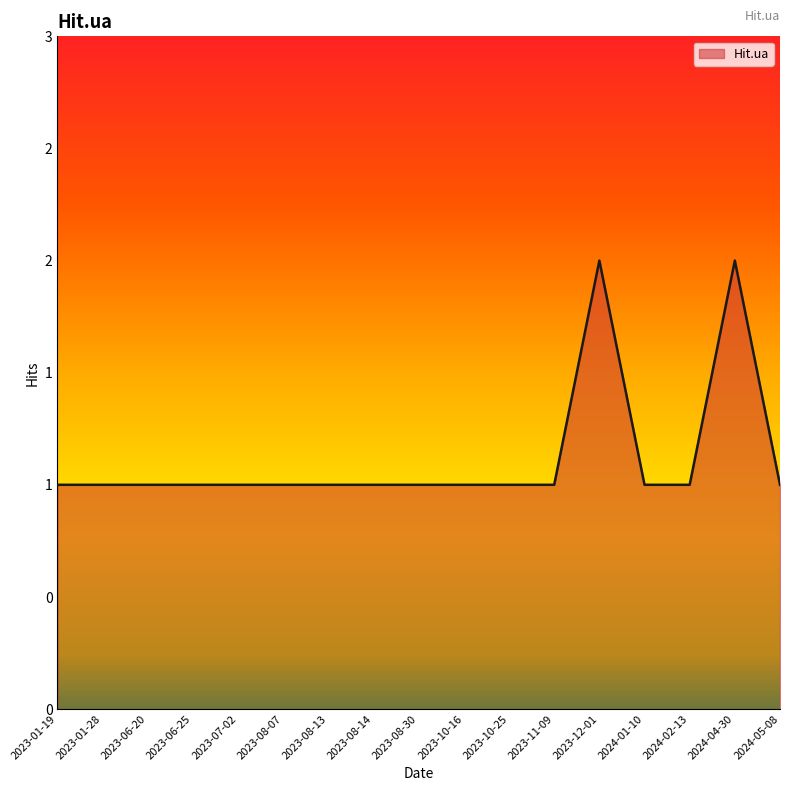

Is this an area chart (filled region under the line)?

Yes